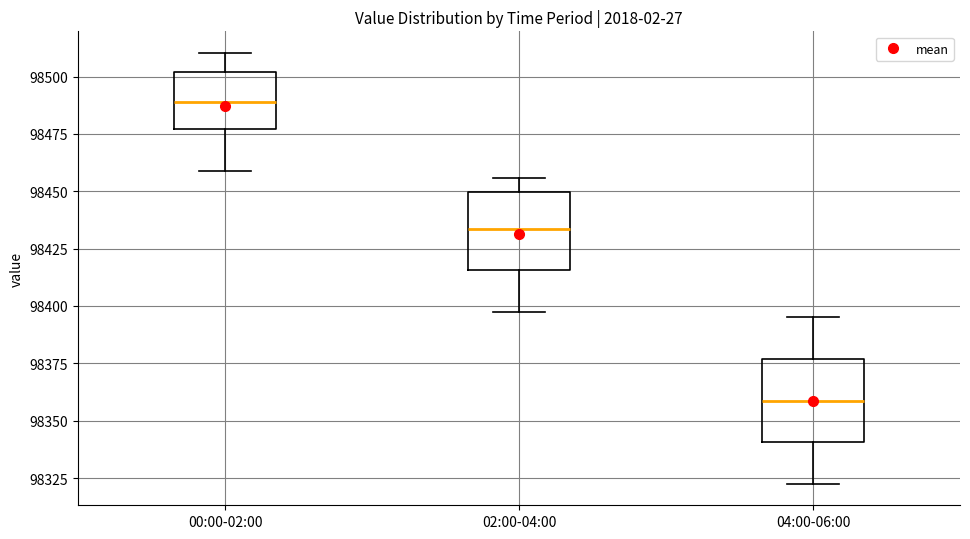

Which box's median line is the highest?

00:00-02:00